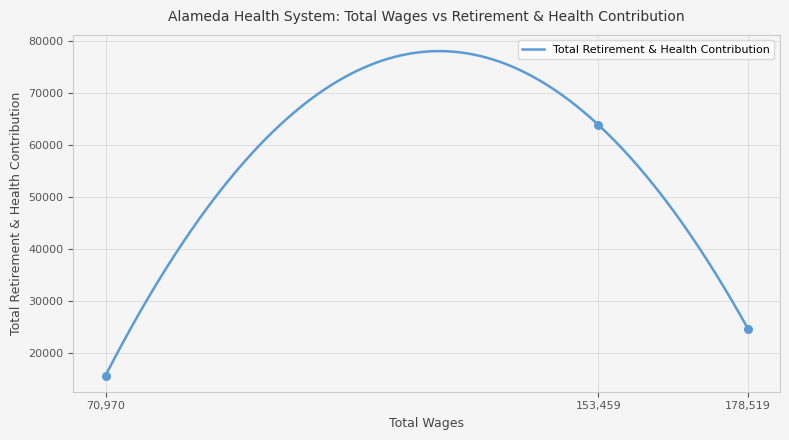

What is the change in value from 153459.0 to 70970.0?

-48155